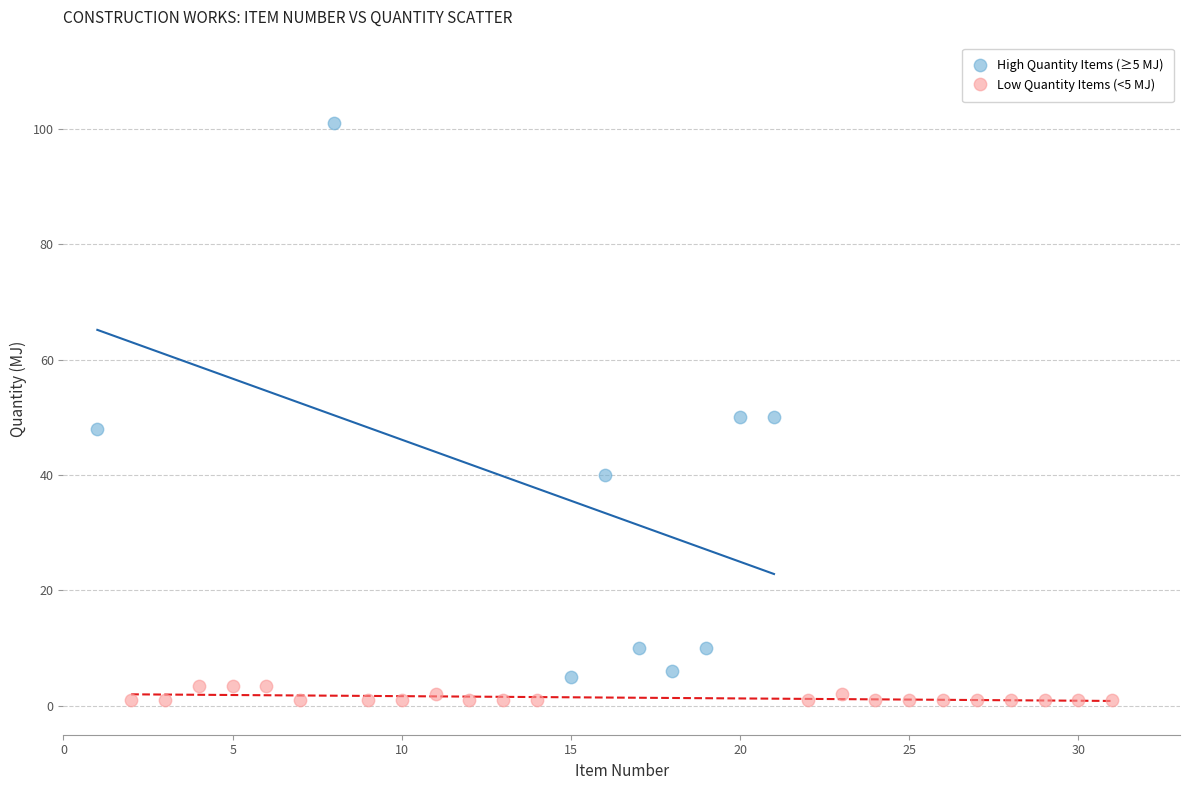

Which series reaches the maximum Y coordinate?

High Quantity Items (≥5 MJ)